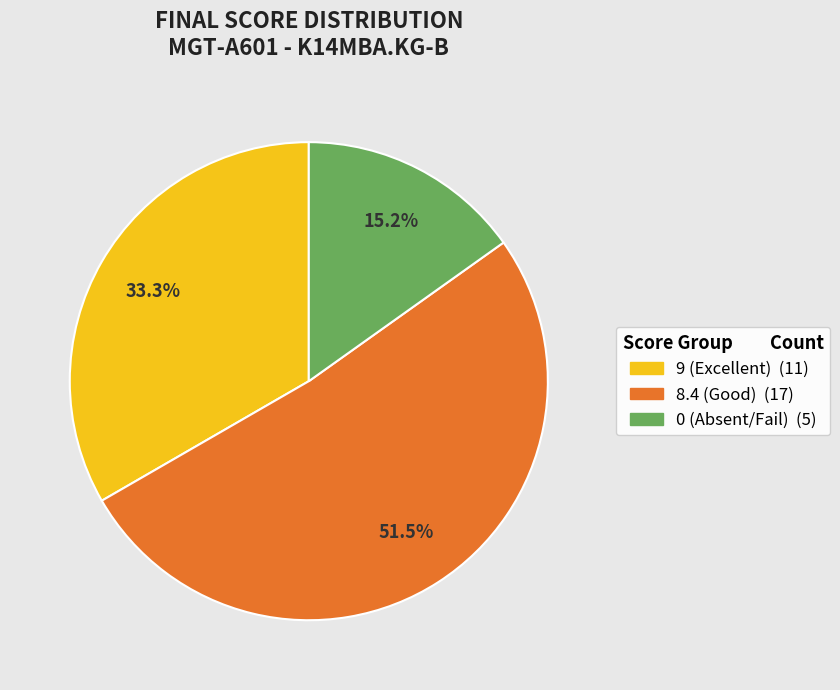

Does any single category account for the majority?

Yes